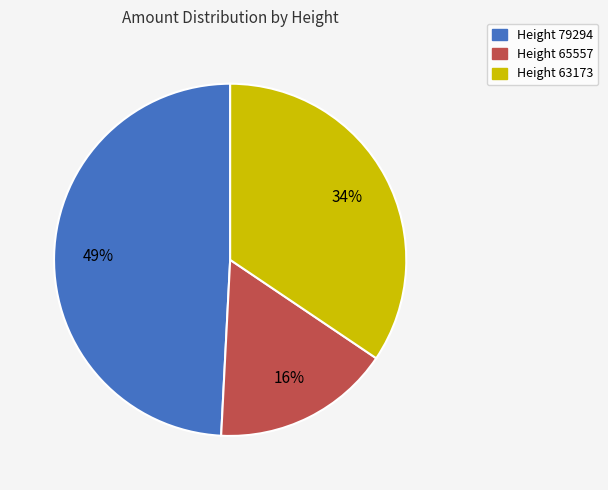

Which slice is the smallest?

Height 65557